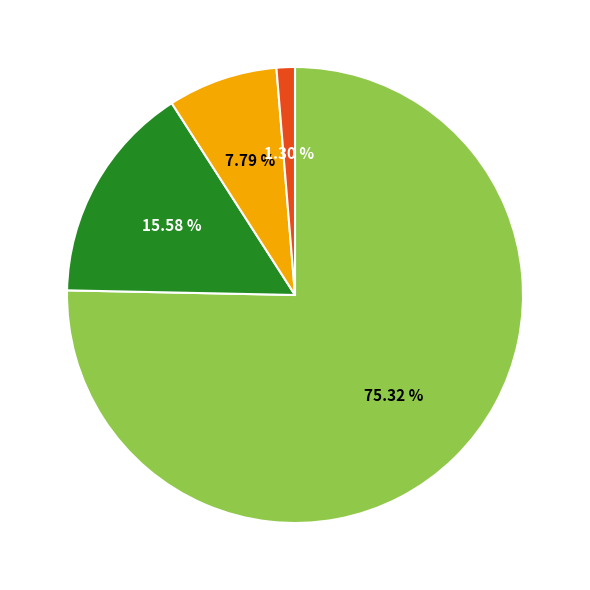

Is there any slice that represents more than half of the pie?

Yes